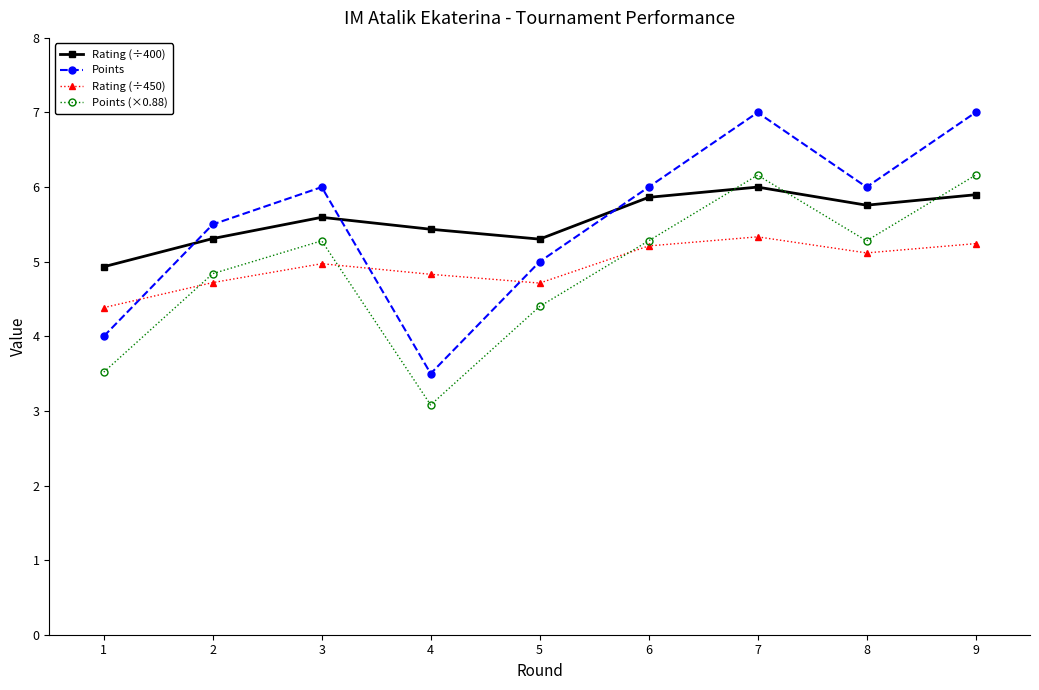

Is this an area chart (filled region under the line)?

No